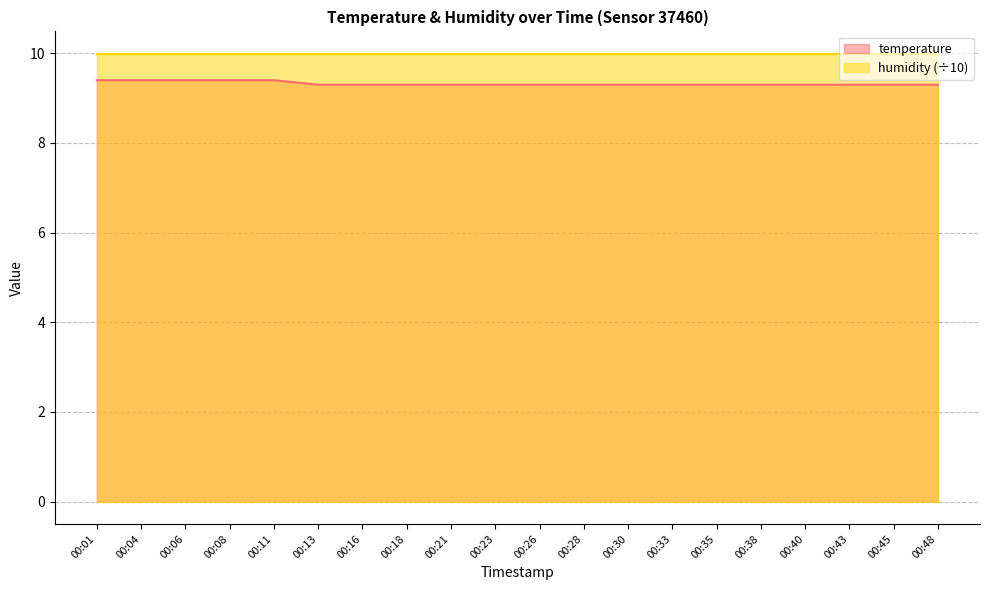

List the labels in order of value, smallest first.

00:13, 00:16, 00:18, 00:21, 00:23, 00:26, 00:28, 00:30, 00:33, 00:35, 00:38, 00:40, 00:43, 00:45, 00:48, 00:01, 00:04, 00:06, 00:08, 00:11